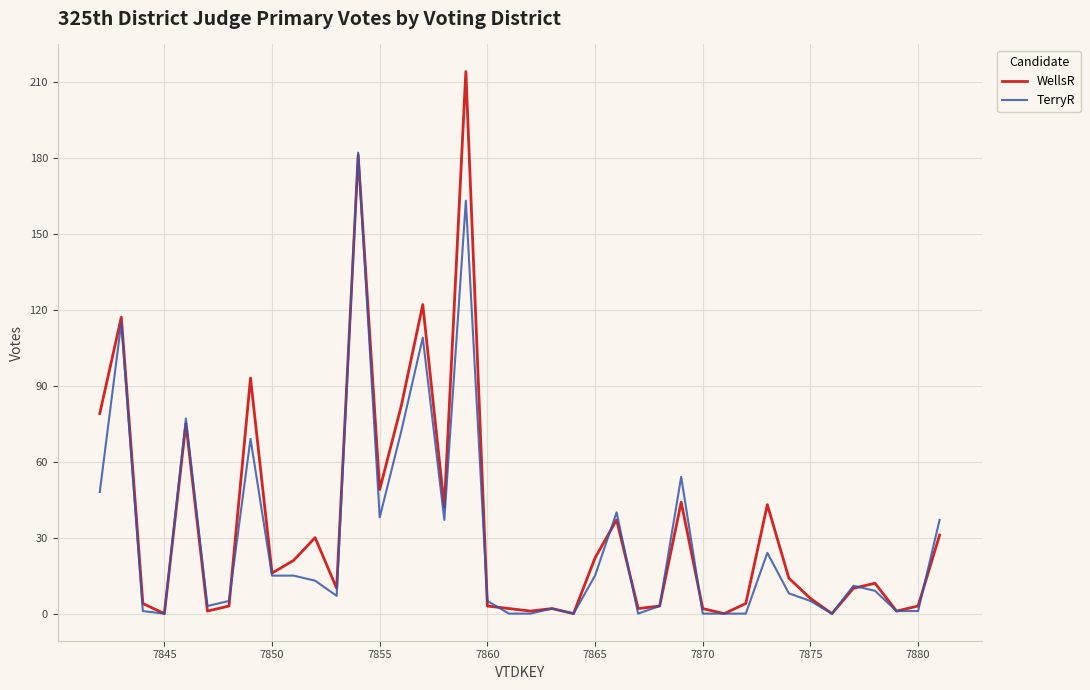

Rank the series by their maximum value, from highest to lowest.

WellsR, TerryR